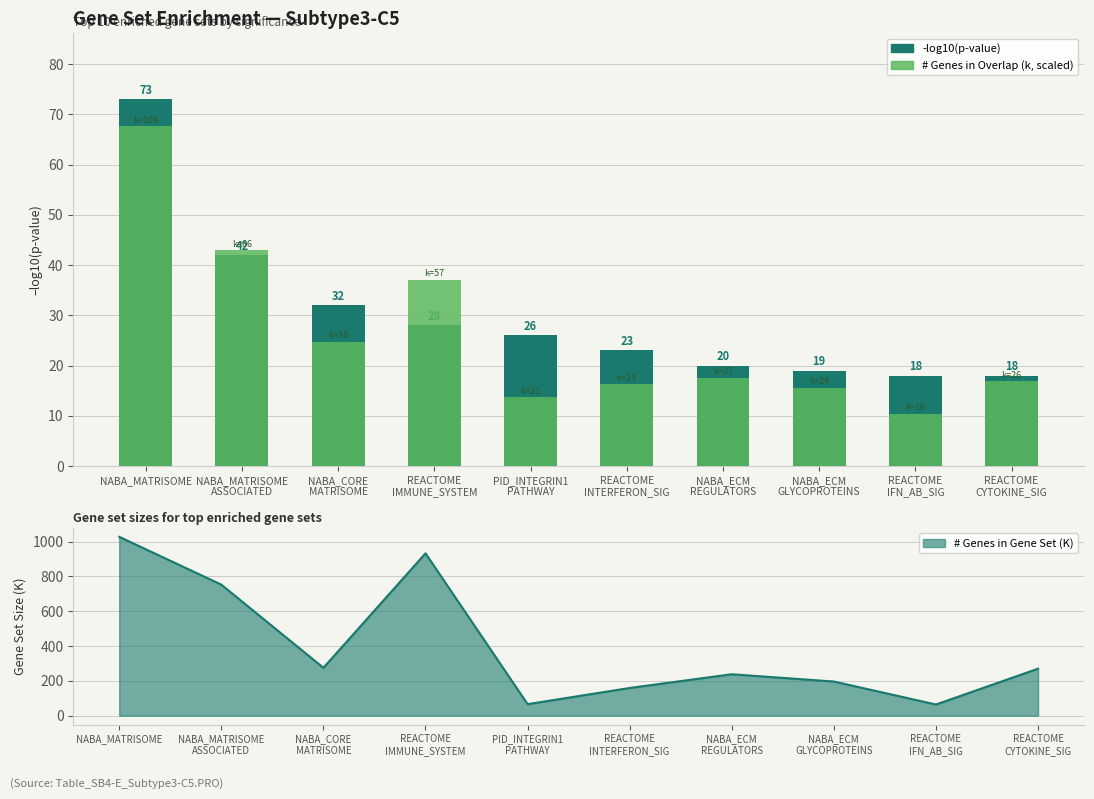

Is it true that # Genes in Overlap (k, scaled) equals 6.9 at REACTOME
INTERFERON_SIG?

False